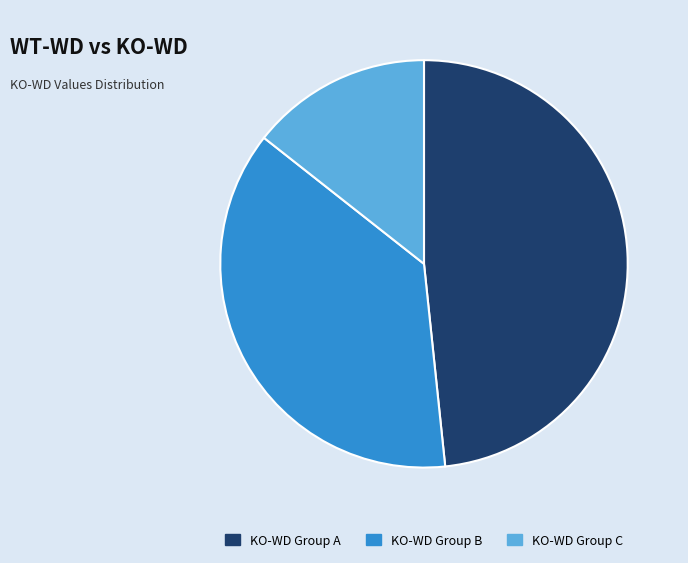

How many slices are in this pie chart?

3